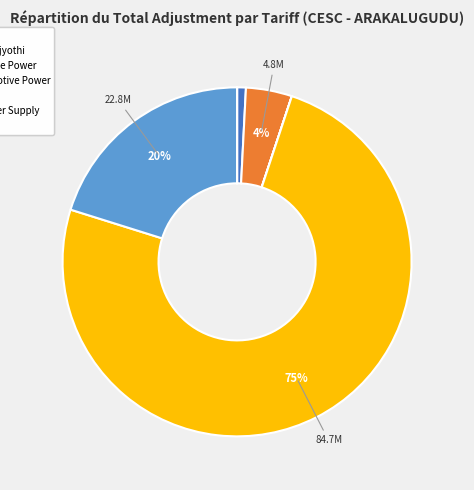

To the nearest percent, what is the combined percentage of LT2 and LT4?

79%